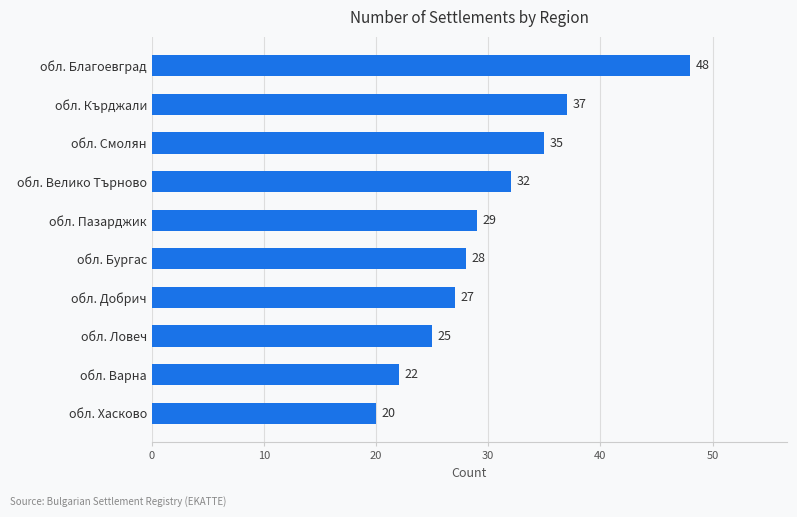

What value does the data have at обл. Благоевград?

48